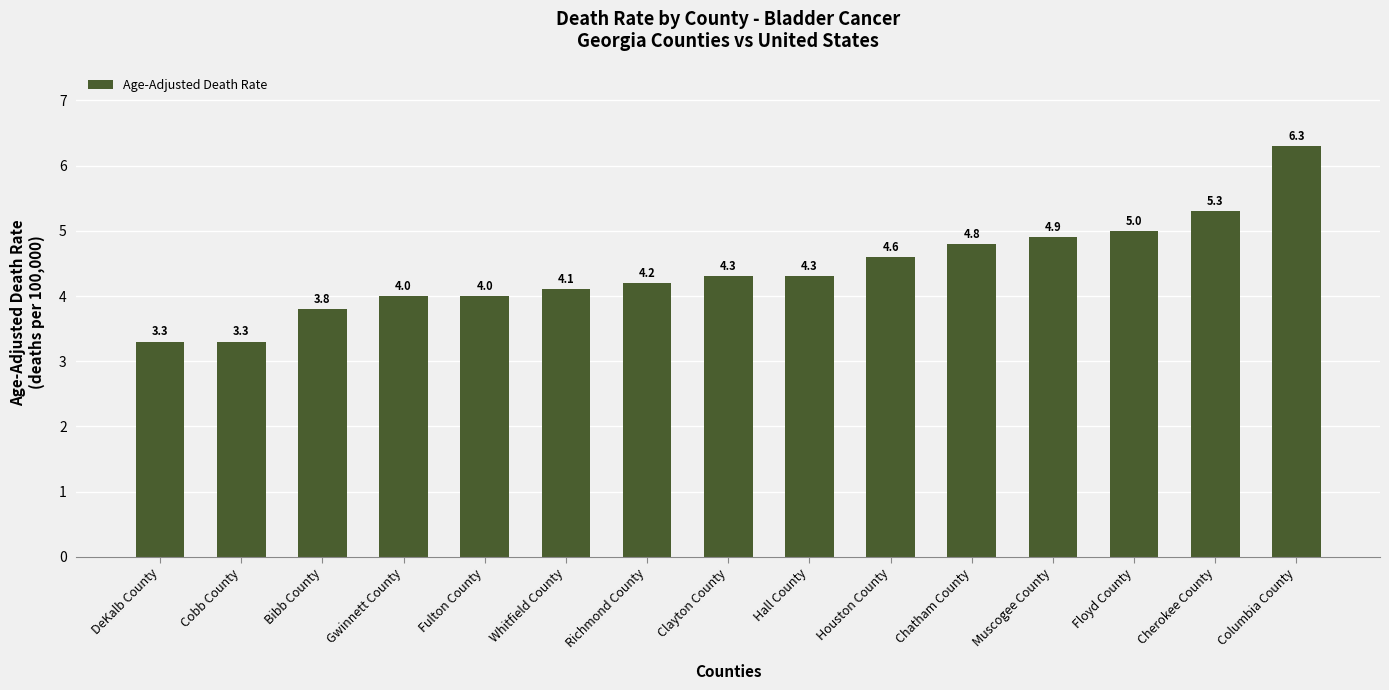

What position from the left is DeKalb County?

1